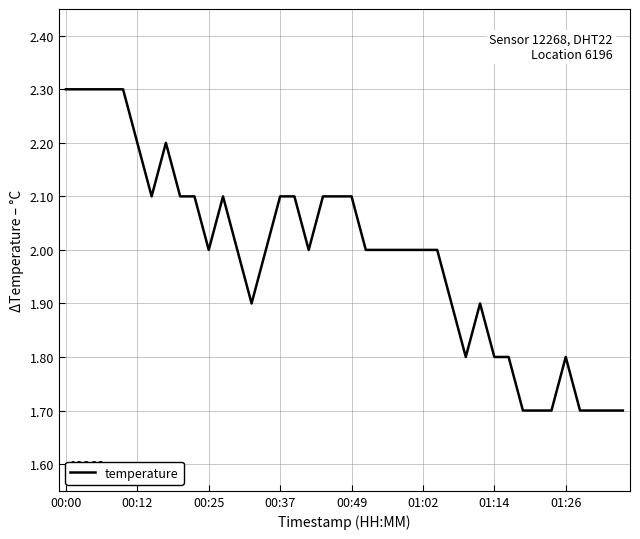

What is the difference between the second highest and second lowest values?

0.6